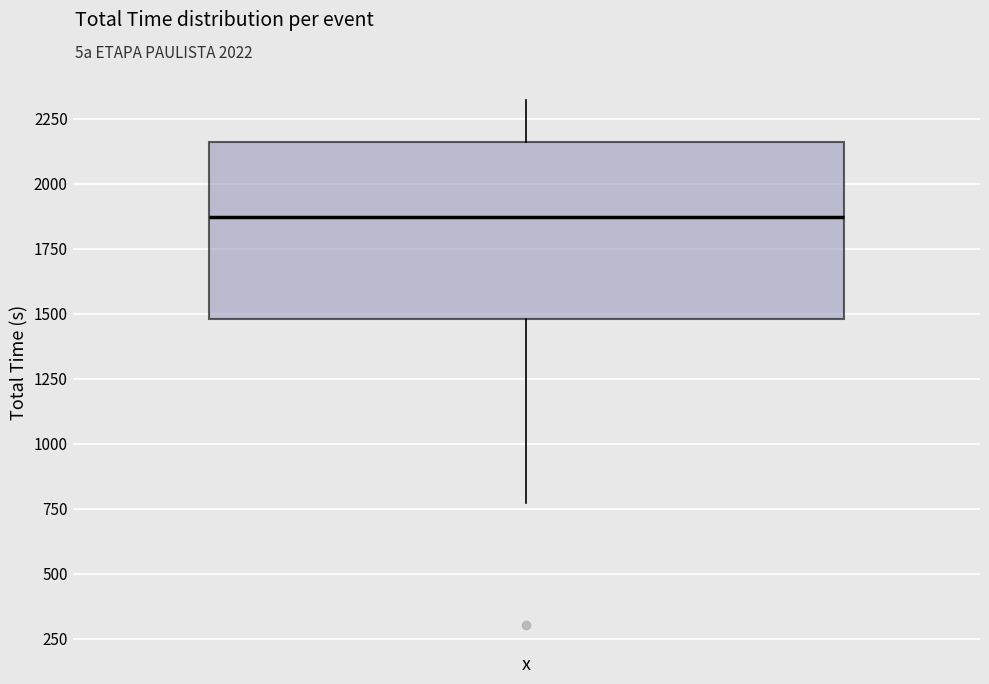

Transcribe this box plot: give where the median line is, the range the box spans, and where the two whiskers end, as read against the y-axis. The values are not printed on the chart, so give them approximately, as read against the axis.

median 1850, box 1500 to 2150, whiskers 750 to 2300